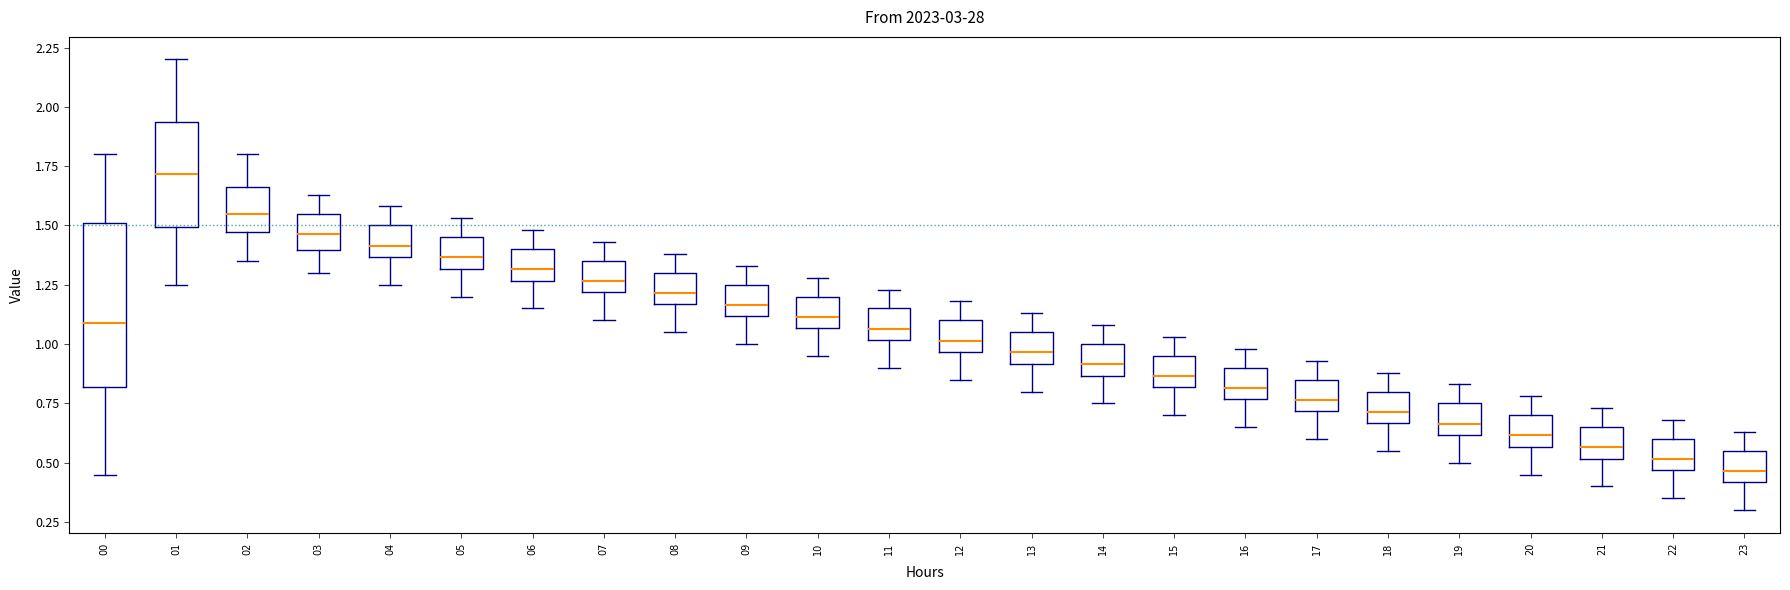

Where is the upper edge of the box at x = 15 on the y-axis? The values are not printed on the chart, so give them approximately, as read against the axis.

0.95